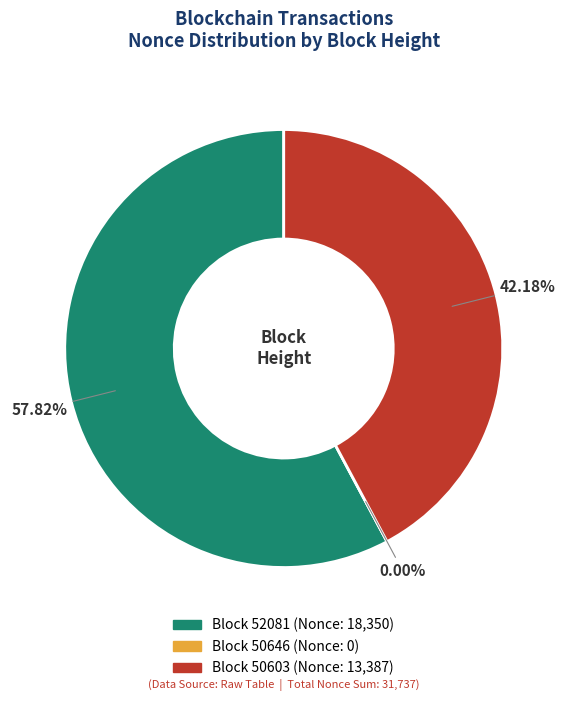

Rank the categories by value from lowest to highest.

50646, 50603, 52081